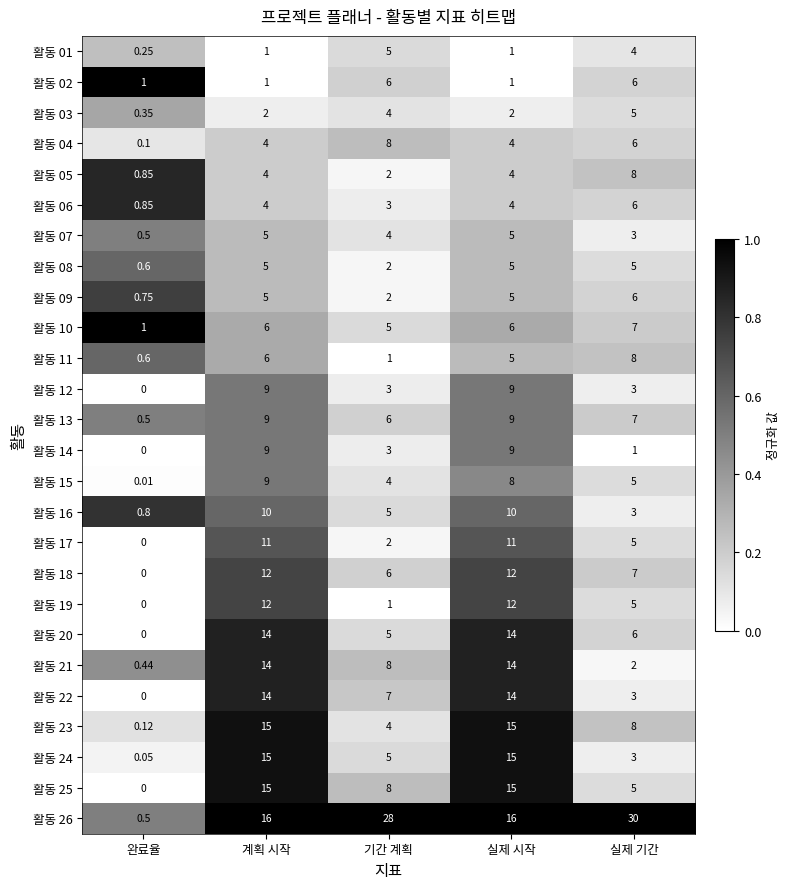

Is the value of 활동 23 at 완료율 greater than the value of 활동 15 at 기간 계획?

No